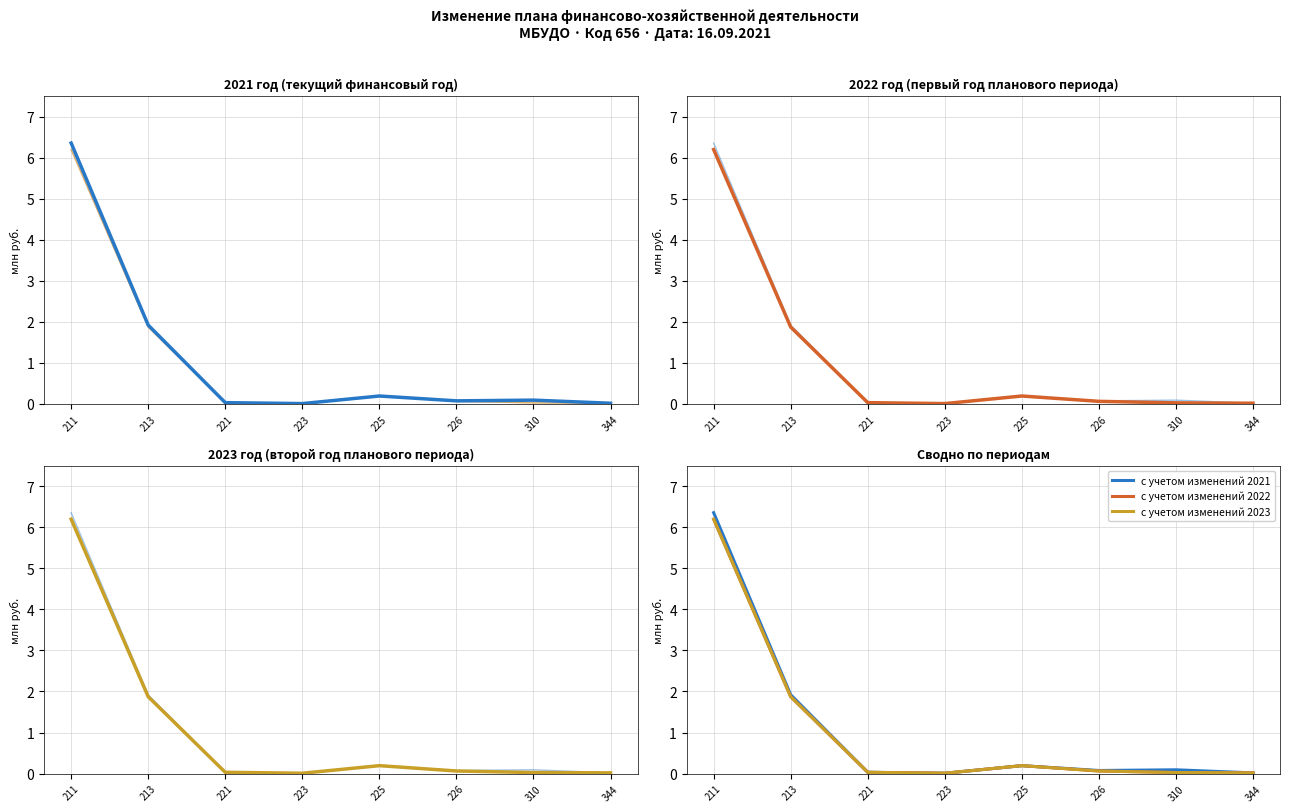

Which series has the largest range (max minus min)?

с учетом изменений 2021